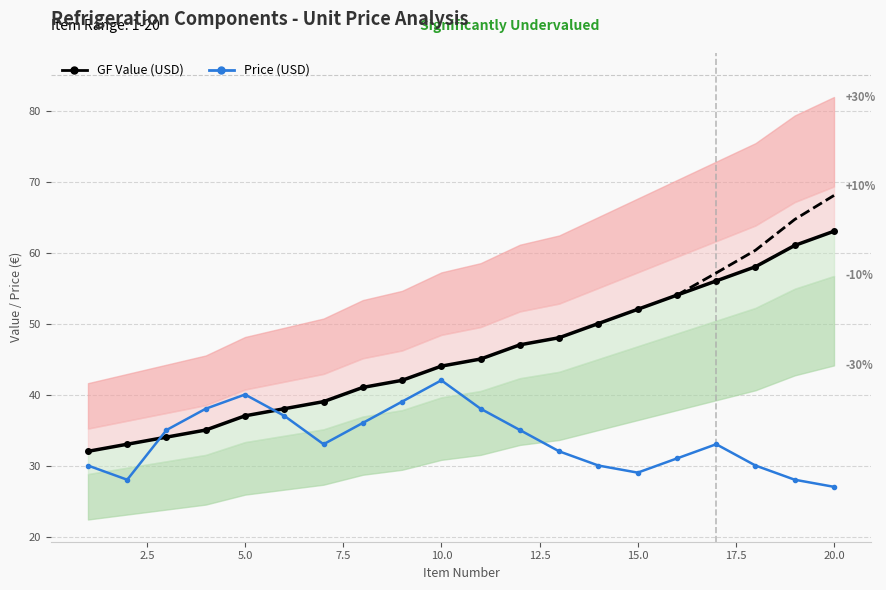

True or false: GF Value (USD) has more than 1 interior local peaks.

False